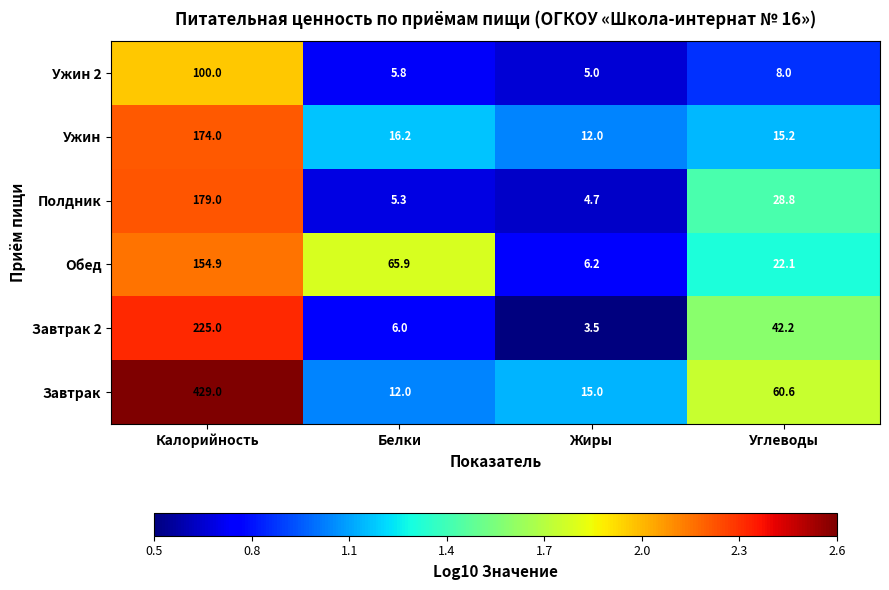

Rank the series at Калорийность from highest to lowest value.

Завтрак, Завтрак 2, Полдник, Ужин, Обед, Ужин 2